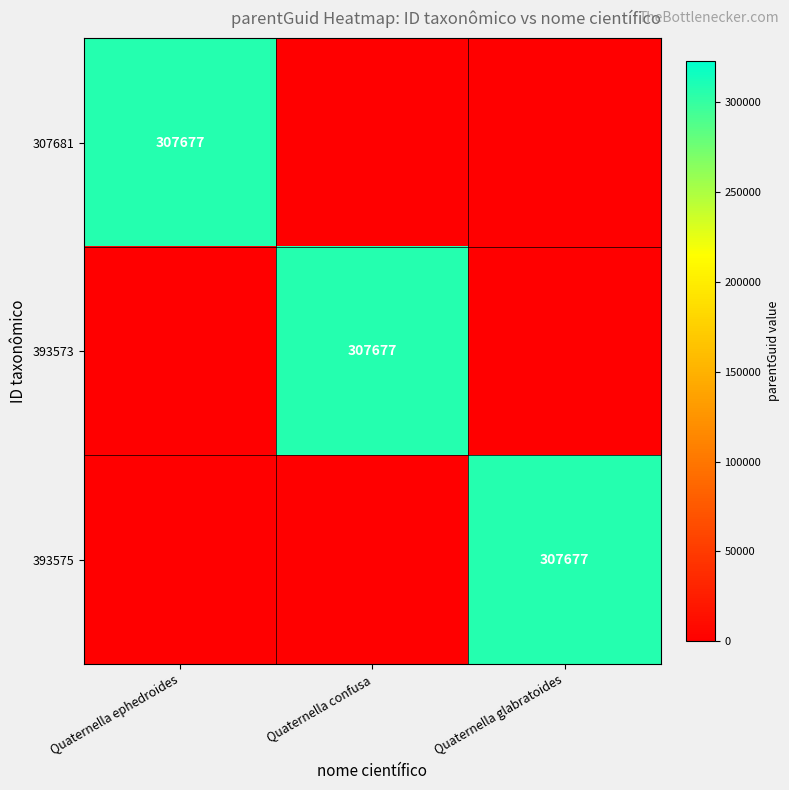

Count the number of categories in the chart.

3